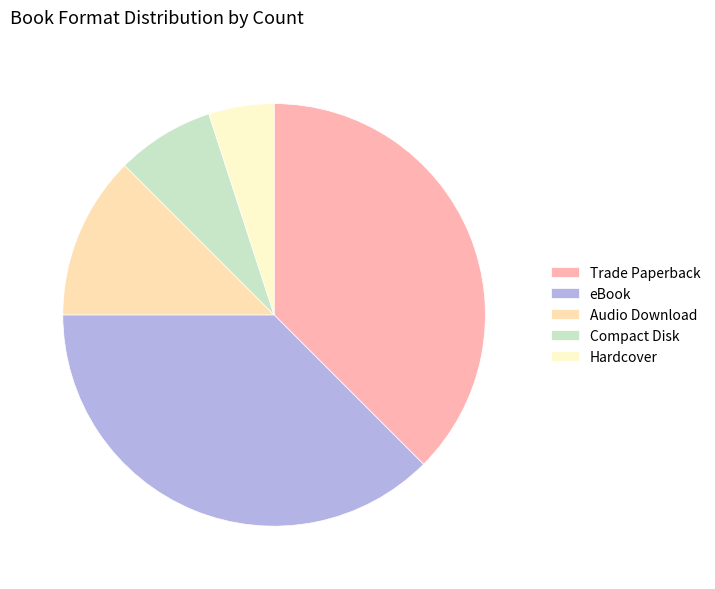

Rank the categories by value from highest to lowest.

Trade Paperback, eBook, Audio Download, Compact Disk, Hardcover